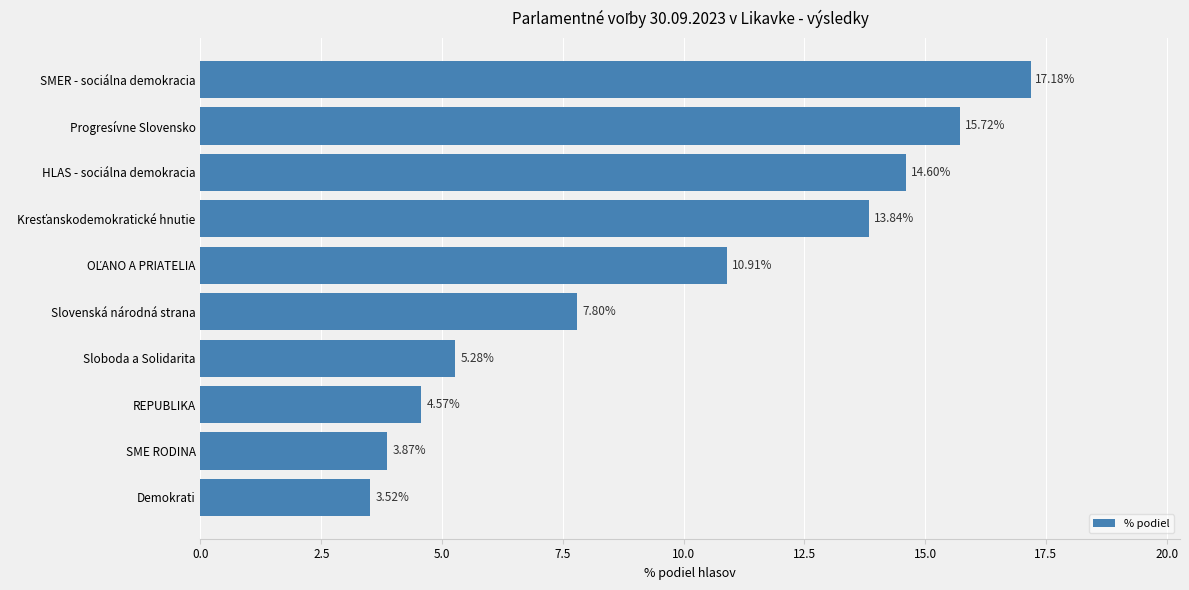

Which category has the highest value across all series?

SMER - sociálna demokracia